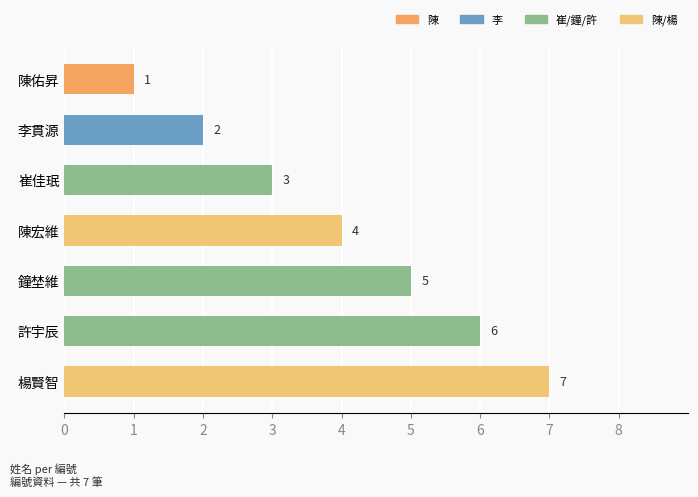

Is it true that the value at 鐘埜維 is 5?

True